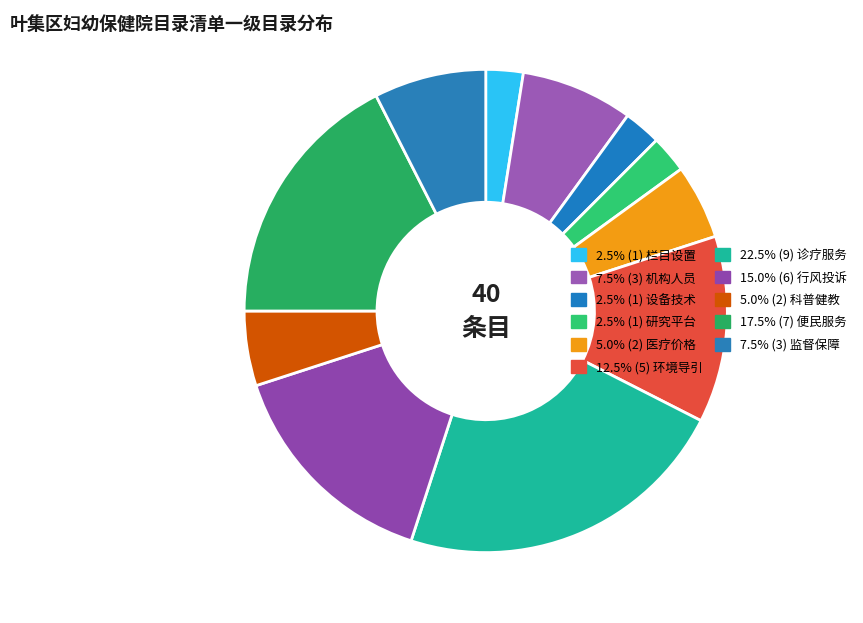

Rank the categories by value from highest to lowest.

诊疗服务, 便民服务, 行风投诉, 环境导引, 机构人员, 监督保障, 医疗价格, 科普健教, 栏目设置, 设备技术, 研究平台